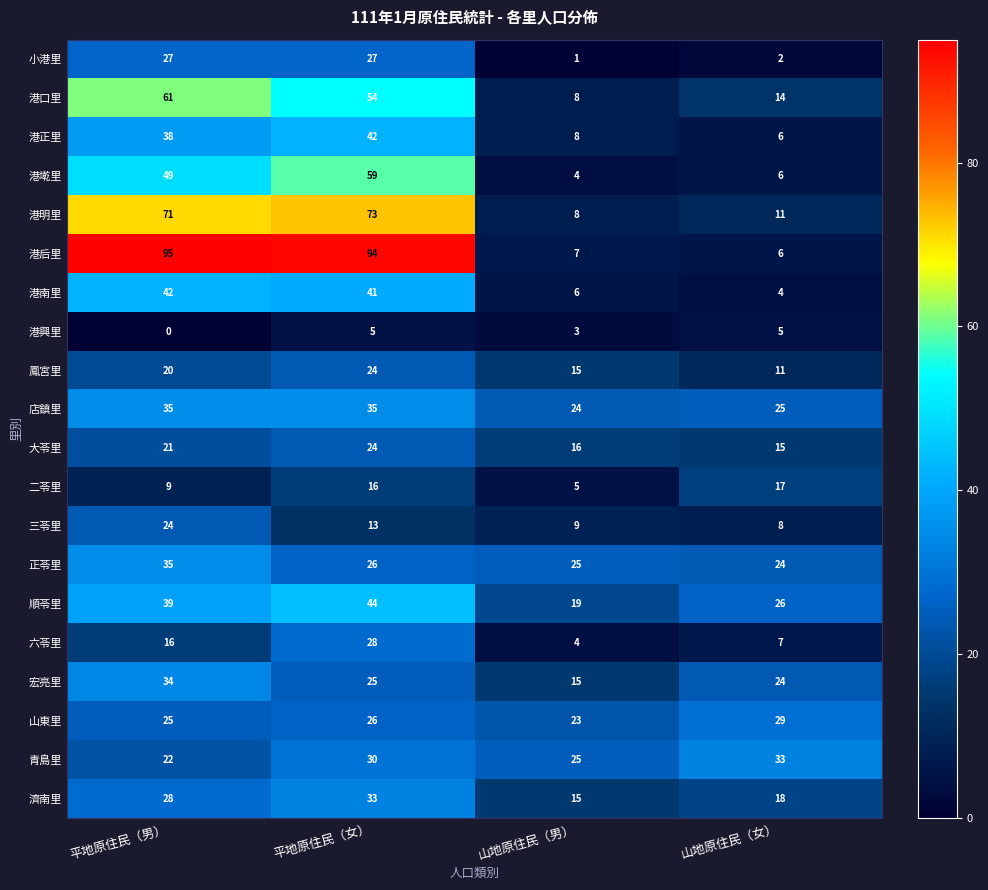

At which label is 三苓里 closest to 16?

平地原住民（女）